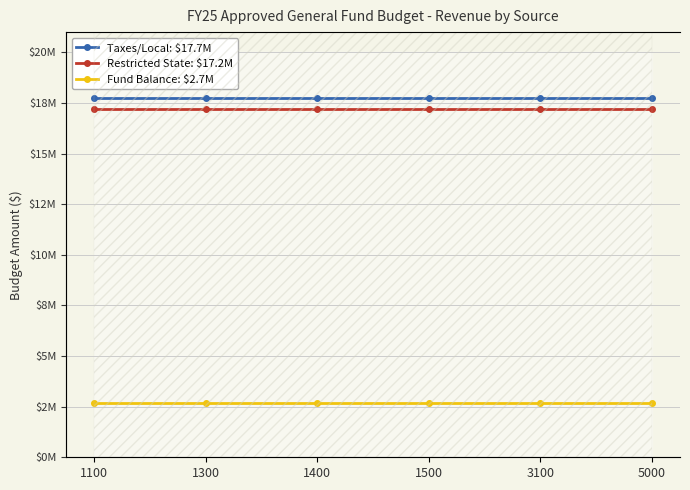

Which series has the largest range (max minus min)?

Taxes/Local: $17.7M